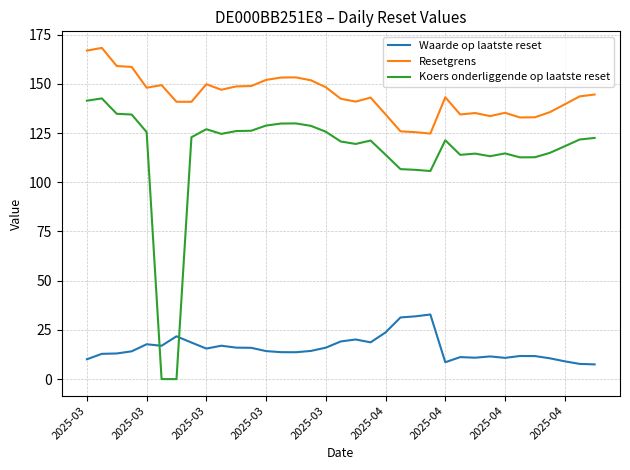

Which series has the largest total across all categories?

Resetgrens